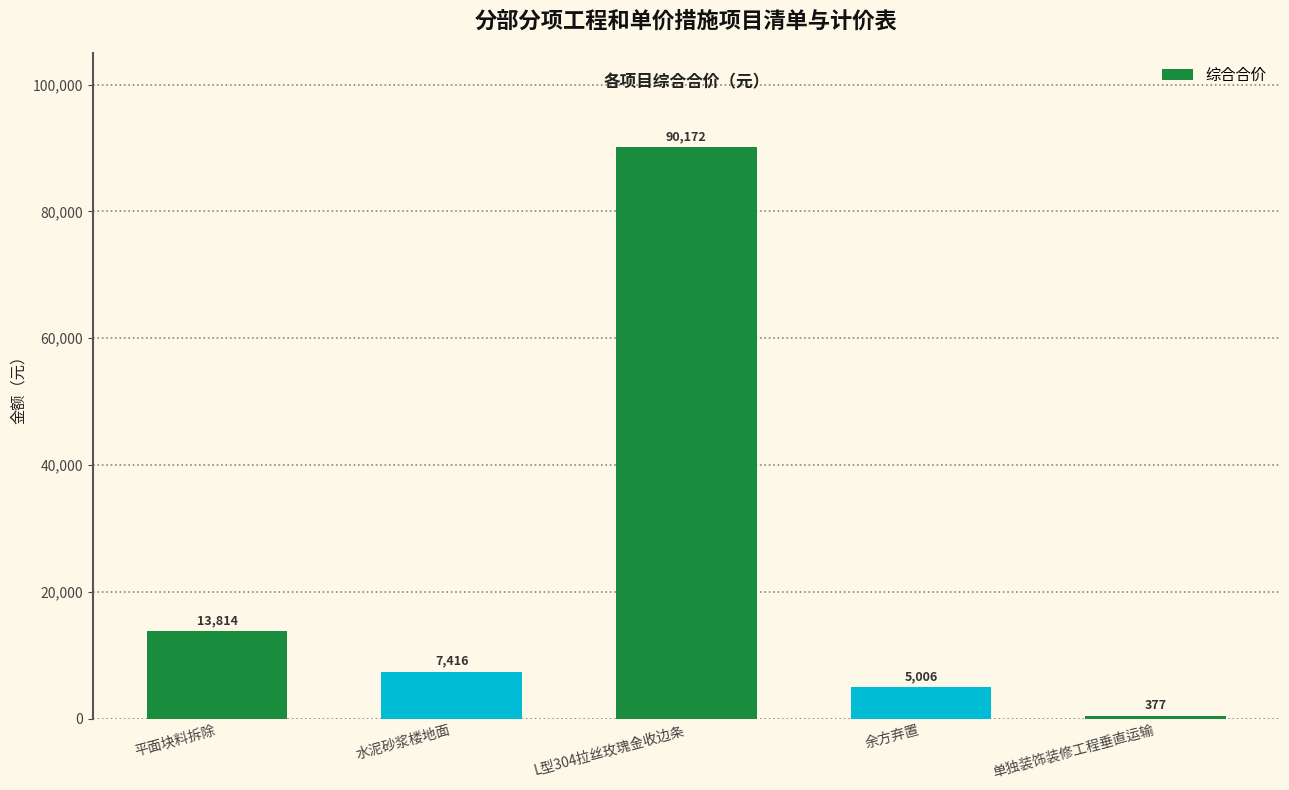

Which has a higher value, 平面块料拆除 or 余方弃置?

平面块料拆除